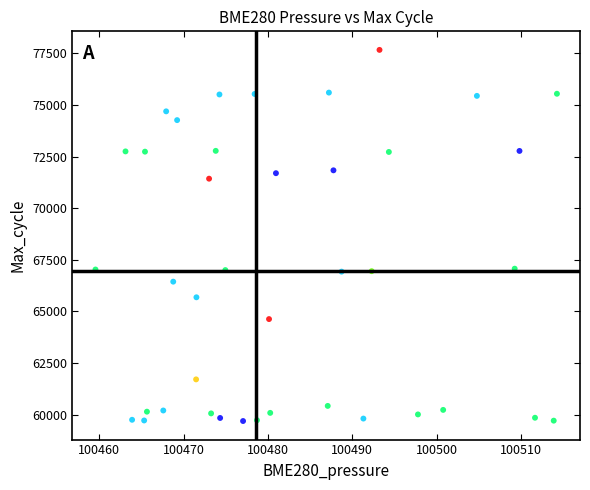

What is the range of Y values (max minus min)?

17973